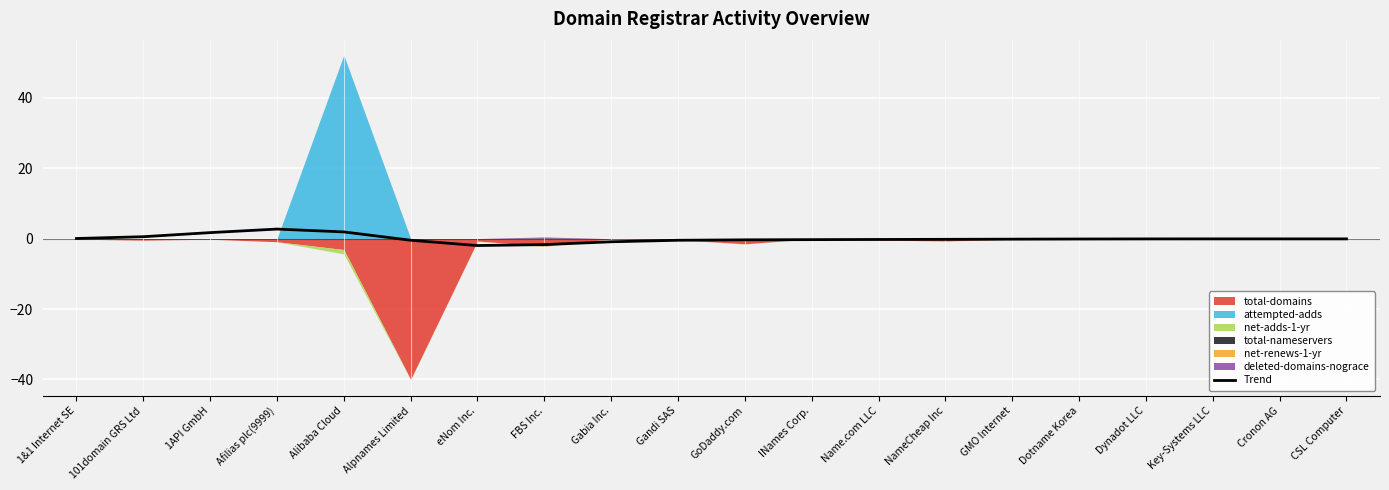

Where is the data nearest to the value 0?

Key-Systems LLC